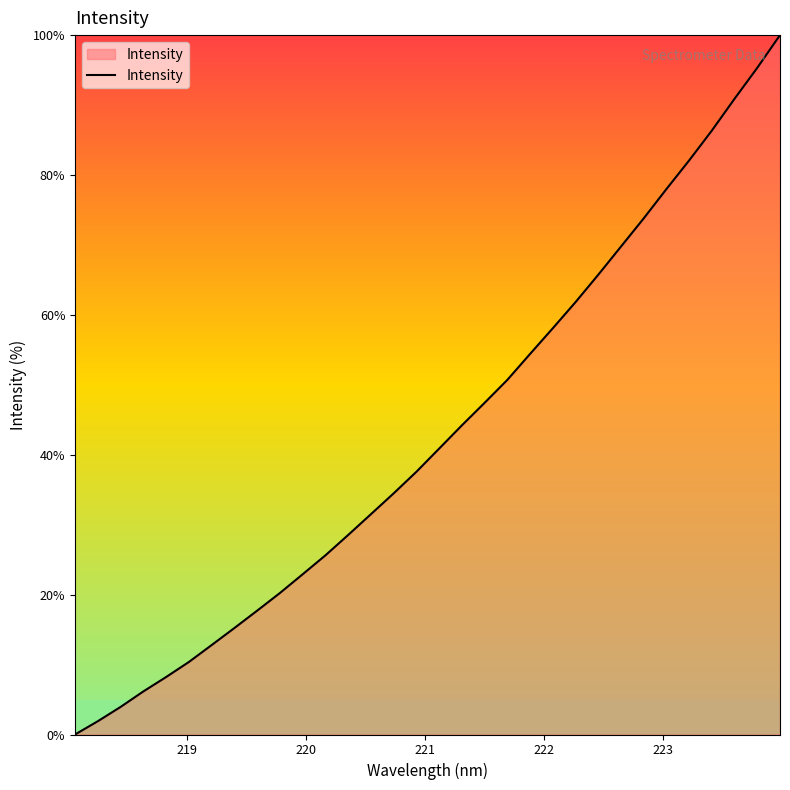

How many positive values are there?

31